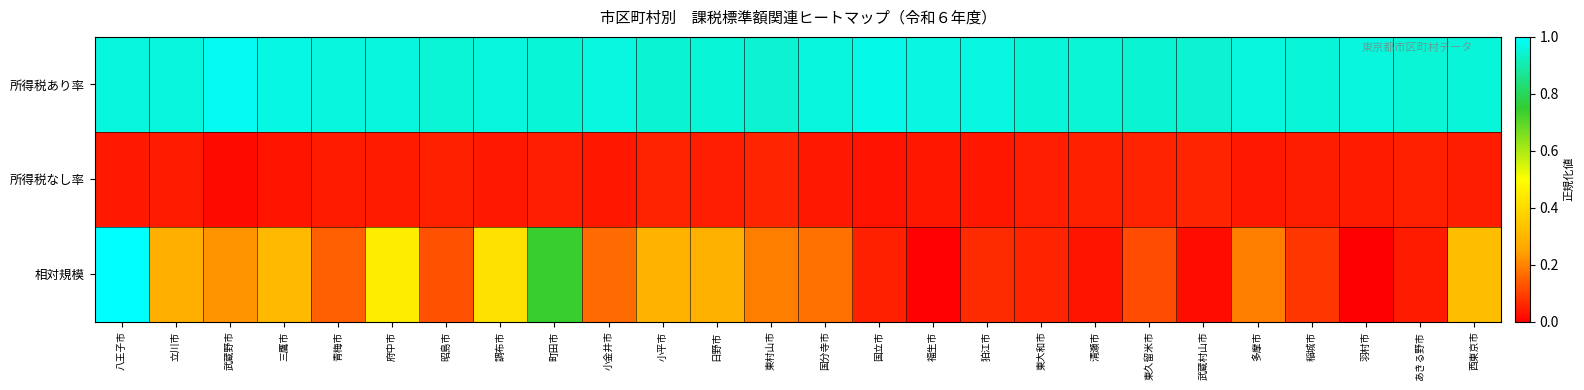

Count the number of data series in this chart.

3